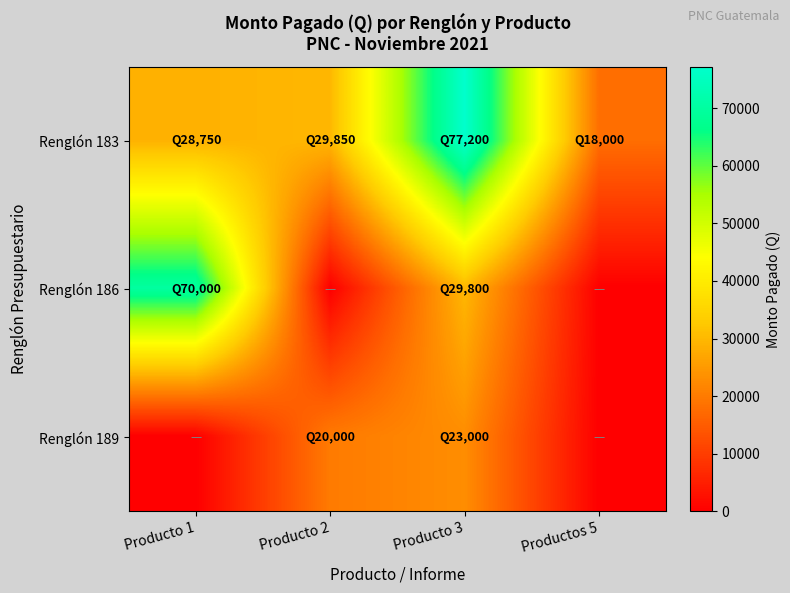

Reading left to right, extract all data points from this chart.

Renglón 183: Producto 1=28750	Producto 2=29850	Producto 3=77200	Productos 5=18000
Renglón 186: Producto 1=70000	Producto 2=0	Producto 3=29800	Productos 5=0
Renglón 189: Producto 1=0	Producto 2=20000	Producto 3=23000	Productos 5=0